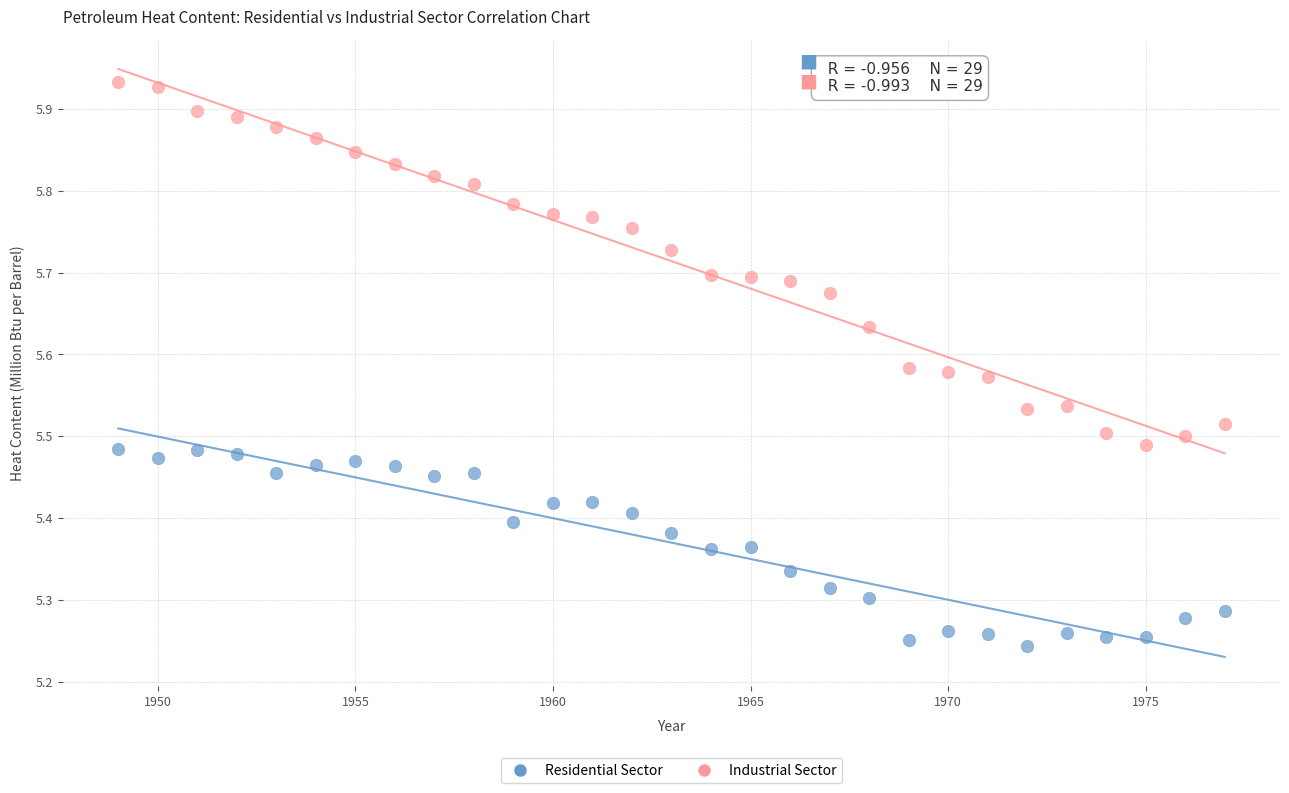

Across all data points, what is the range of X values (max minus min)?

28.0